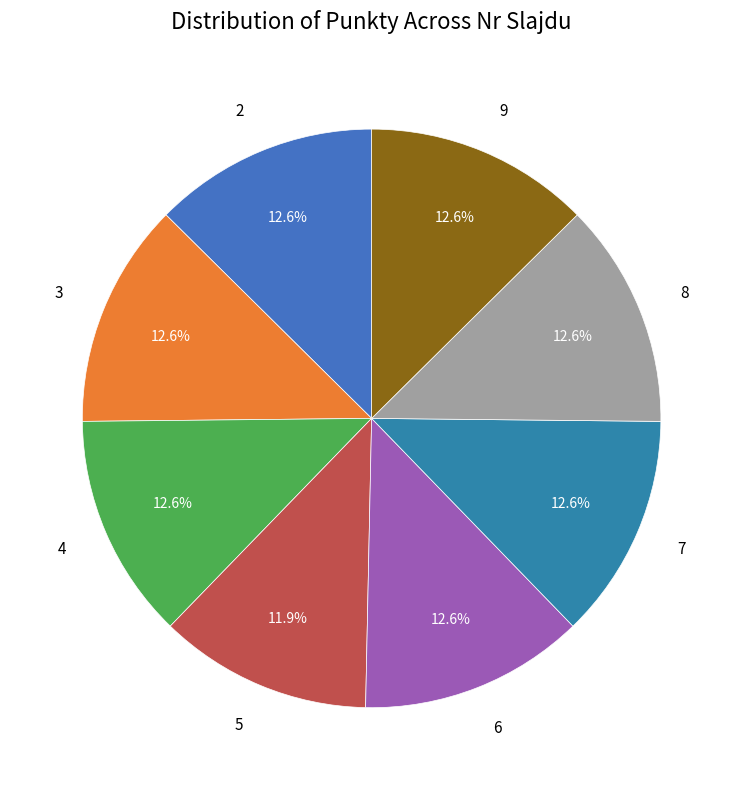

Does any single category account for the majority?

No